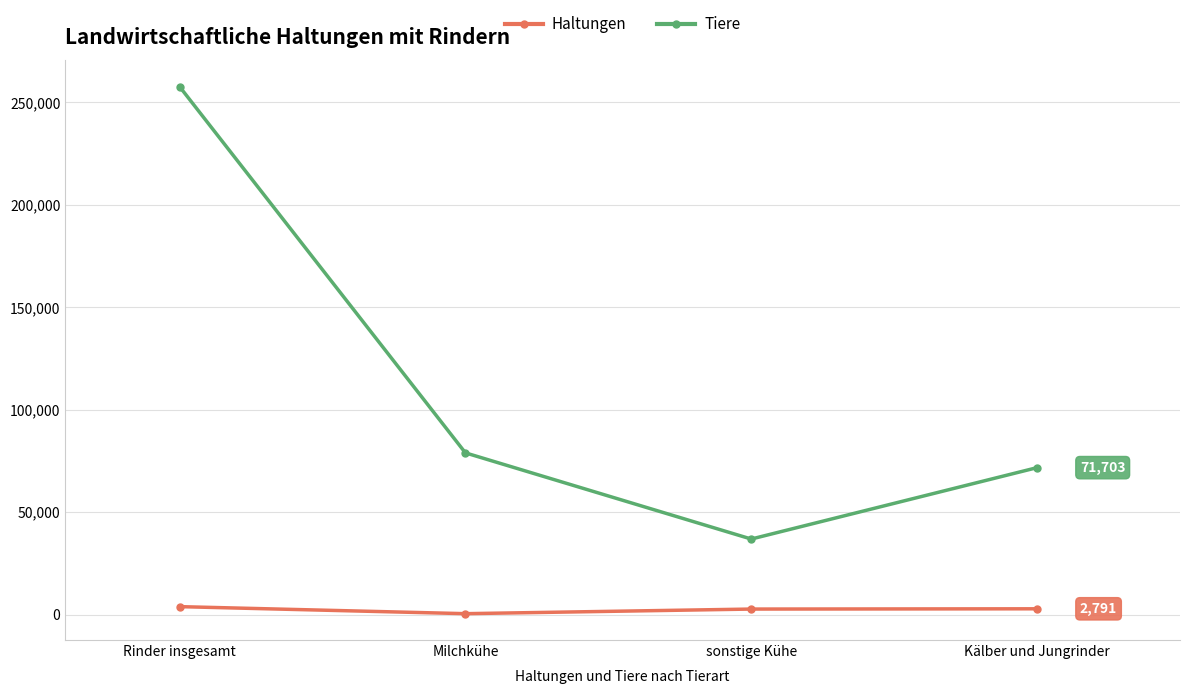

What is the lowest value of the Haltungen series?

411